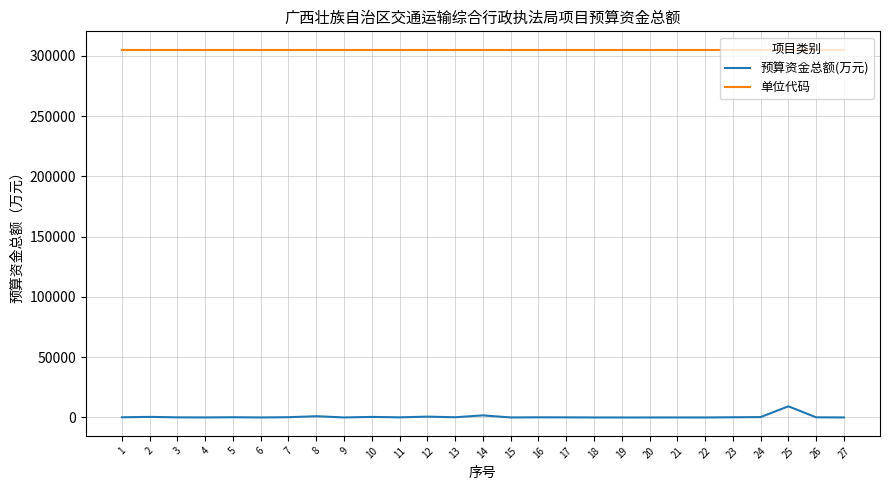

List the series in order of their overall mean, highest first.

单位代码, 预算资金总额(万元)